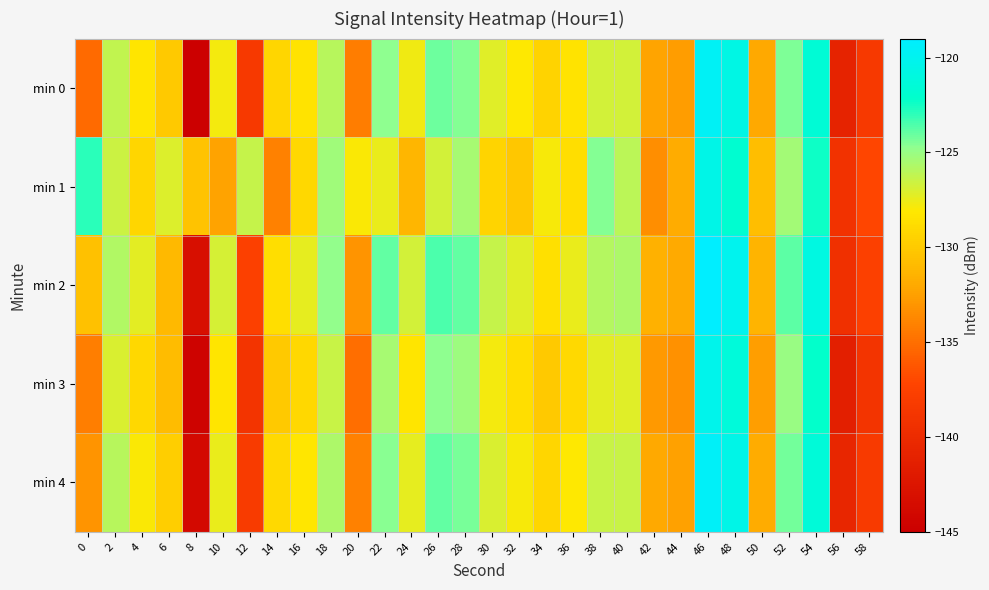

Reading right to left, what are all the values shown in this chart?

min 0: 58=-138.4	56=-140.9	54=-121.6	52=-124.4	50=-132.0	48=-120.7	46=-119.7	44=-132.7	42=-132.3	40=-126.7	38=-126.7	36=-128.4	34=-129.4	32=-128.1	30=-127.2	28=-124.5	26=-124.1	24=-127.7	22=-124.8	20=-134.3	18=-125.9	16=-128.4	14=-129.2	12=-138.3	10=-127.7	8=-145.2	6=-130.0	4=-128.3	2=-126.3	0=-135.2
min 1: 58=-137.1	56=-139.2	54=-122.4	52=-125.3	50=-130.7	48=-121.9	46=-120.5	44=-131.8	42=-133.4	40=-126.1	38=-124.5	36=-128.7	34=-127.9	32=-130.1	30=-129.3	28=-125.5	26=-126.8	24=-131.2	22=-127.5	20=-128.0	18=-125.2	16=-129.1	14=-134.1	12=-126.4	10=-132.4	8=-130.4	6=-127.0	4=-129.2	2=-126.5	0=-123.0
min 2: 58=-137.6	56=-139.5	54=-120.9	52=-123.8	50=-131.3	48=-120.1	46=-119.0	44=-131.9	42=-131.5	40=-125.7	38=-125.9	36=-127.5	34=-128.6	32=-127.2	30=-126.4	28=-123.9	26=-123.5	24=-126.8	22=-123.9	20=-133.1	18=-124.8	16=-127.4	14=-128.7	12=-137.5	10=-126.9	8=-143.2	6=-131.0	4=-127.3	2=-125.8	0=-130.5
min 3: 58=-139.0	56=-141.4	54=-122.2	52=-125.0	50=-132.6	48=-121.3	46=-120.3	44=-133.3	42=-132.9	40=-127.2	38=-127.3	36=-129.0	34=-130.0	32=-128.7	30=-127.8	28=-125.1	26=-124.7	24=-128.3	22=-125.4	20=-135.0	18=-126.5	16=-129.1	14=-130.0	12=-139.0	10=-128.3	8=-144.5	6=-130.8	4=-129.1	2=-127.0	0=-134.2
min 4: 58=-138.2	56=-140.6	54=-121.4	52=-124.2	50=-131.8	48=-120.5	46=-119.5	44=-132.5	42=-132.1	40=-126.5	38=-126.5	36=-128.1	34=-129.2	32=-127.9	30=-127.0	28=-124.3	26=-123.9	24=-127.4	22=-124.6	20=-134.1	18=-125.7	16=-128.2	14=-129.0	12=-138.1	10=-127.5	8=-143.8	6=-129.7	4=-128.0	2=-126.0	0=-133.1